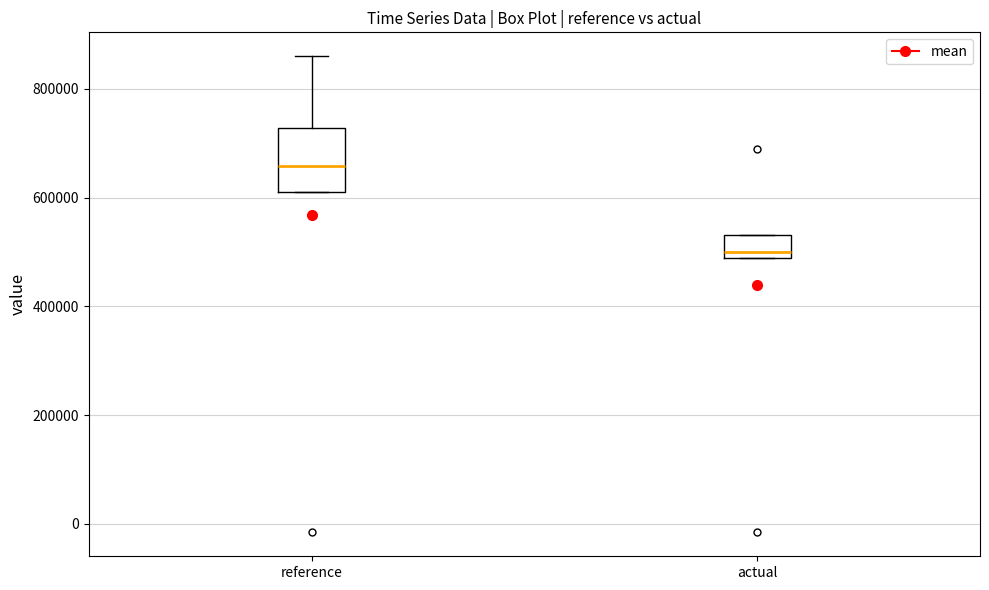

Which box is the tallest, from its lower edge to its upper edge?

reference